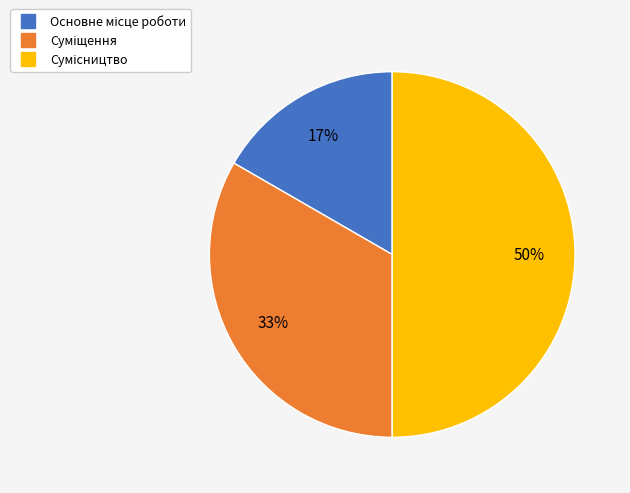

To the nearest percent, what is the average slice percentage?

33%